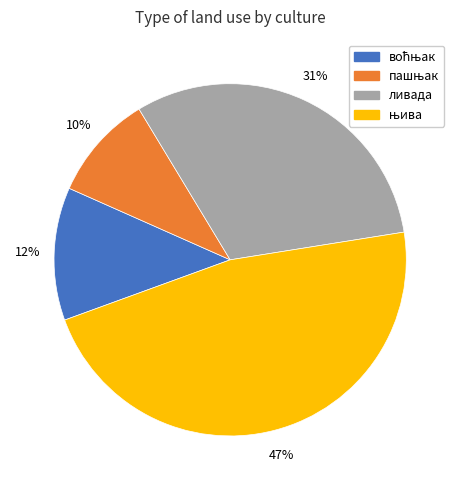

Is ливада the majority of the pie?

No